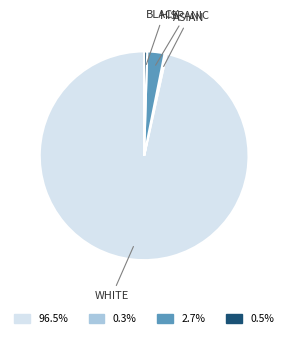

Which has a higher value, WHITE or HISPANIC?

WHITE